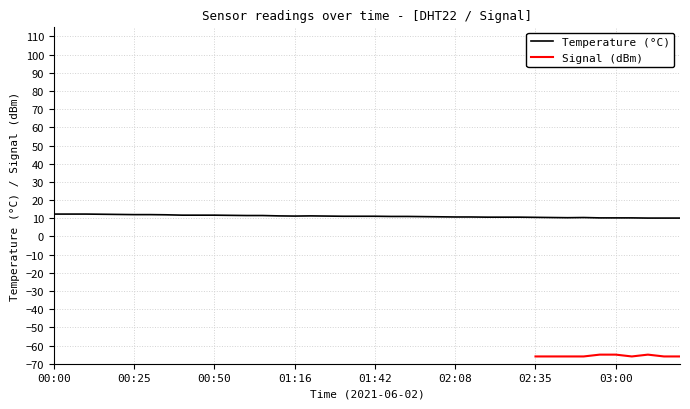

Is it true that Temperature (°C) equals 11.7 at 00:50?

True